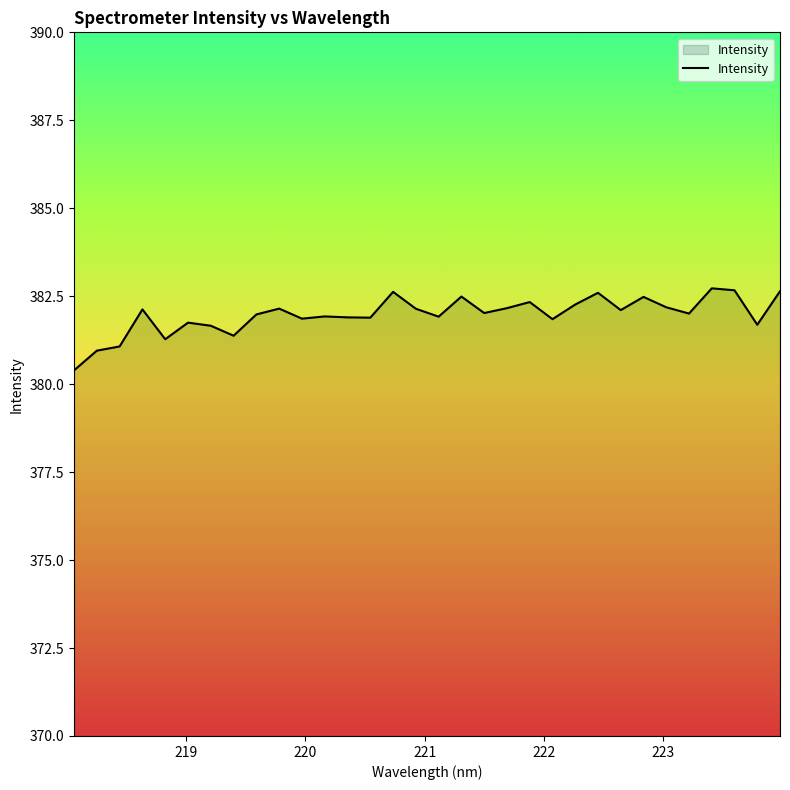

What is the sum of all values?

12223.2